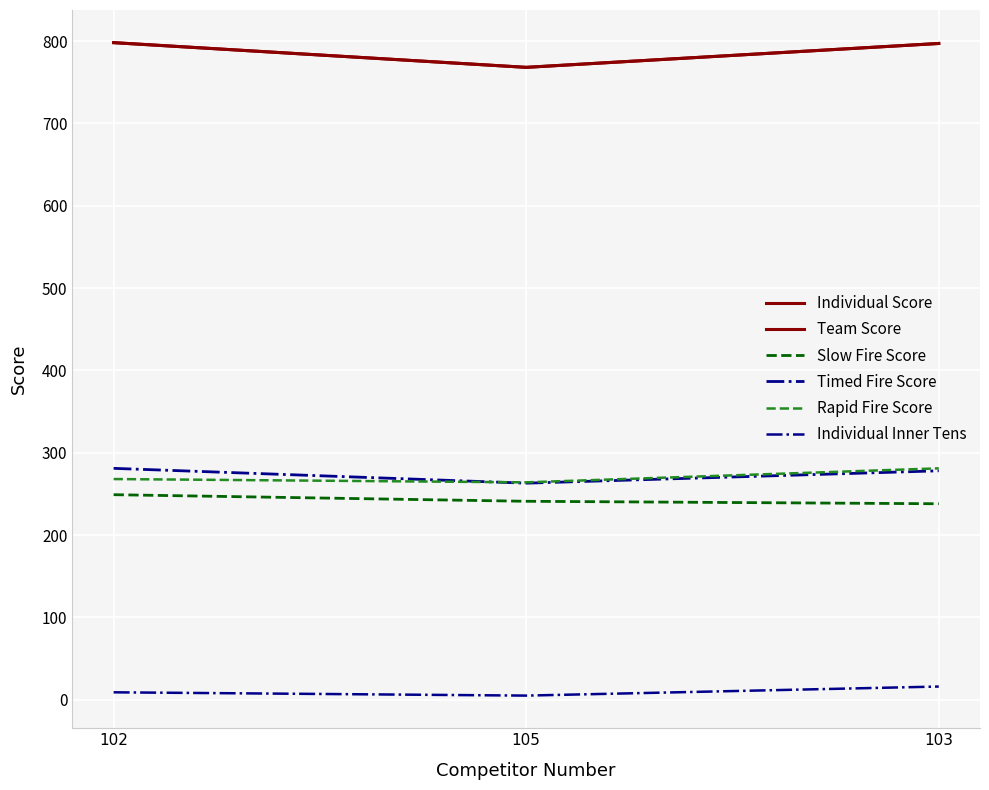

What is the sum of the Individual Inner Tens values at 105 and 102?

14